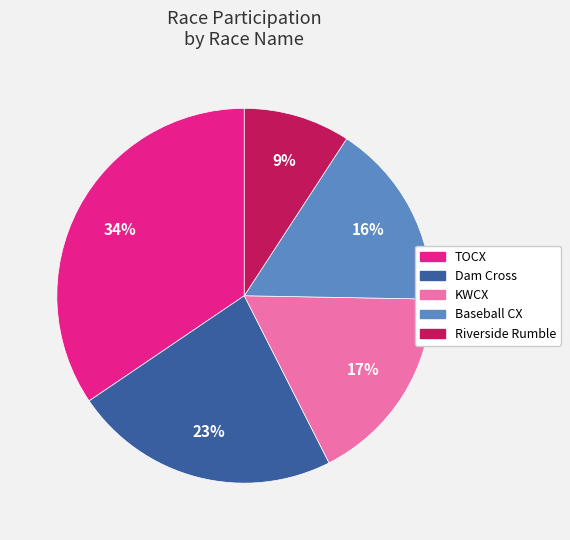

To the nearest percent, what portion does Dam Cross represent?

23%